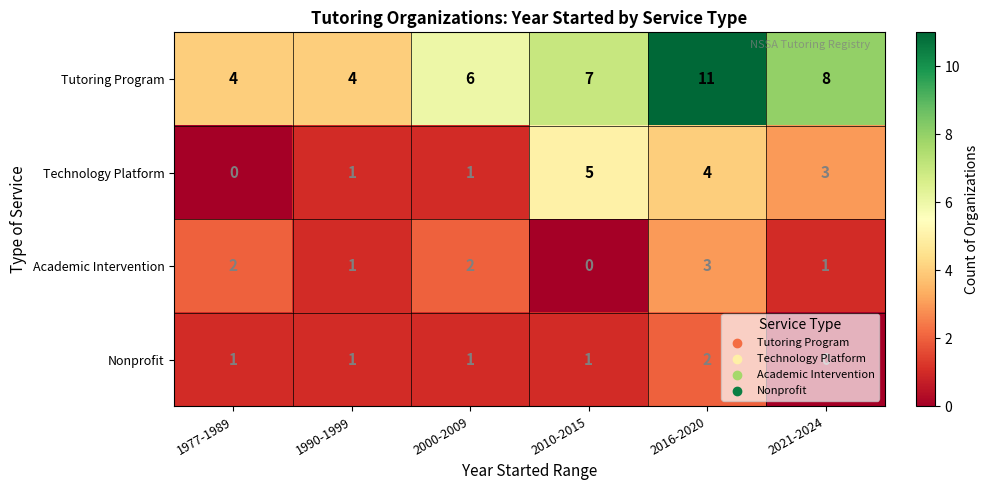

What is the average value of the Tutoring Program series?

7